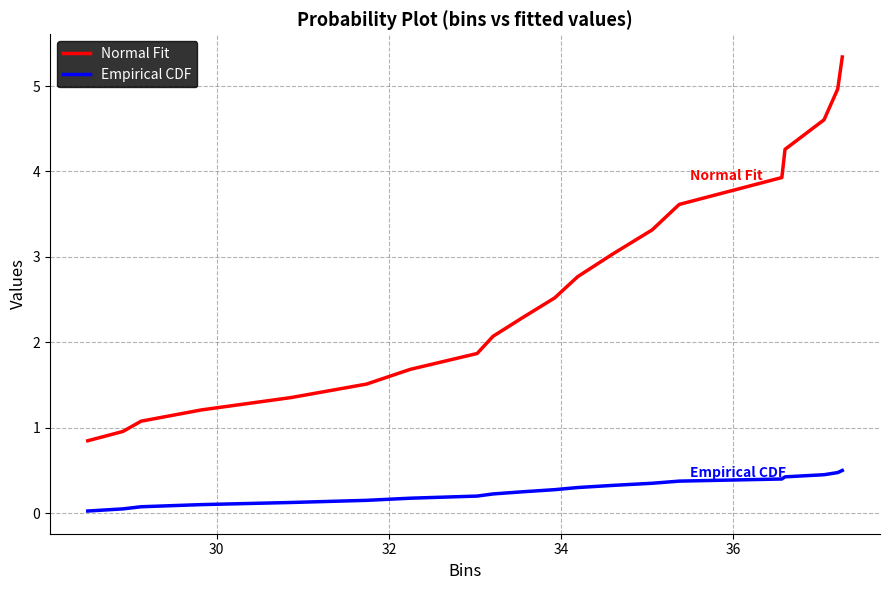

True or false: Normal Fit and Empirical CDF intersect in this chart.

False